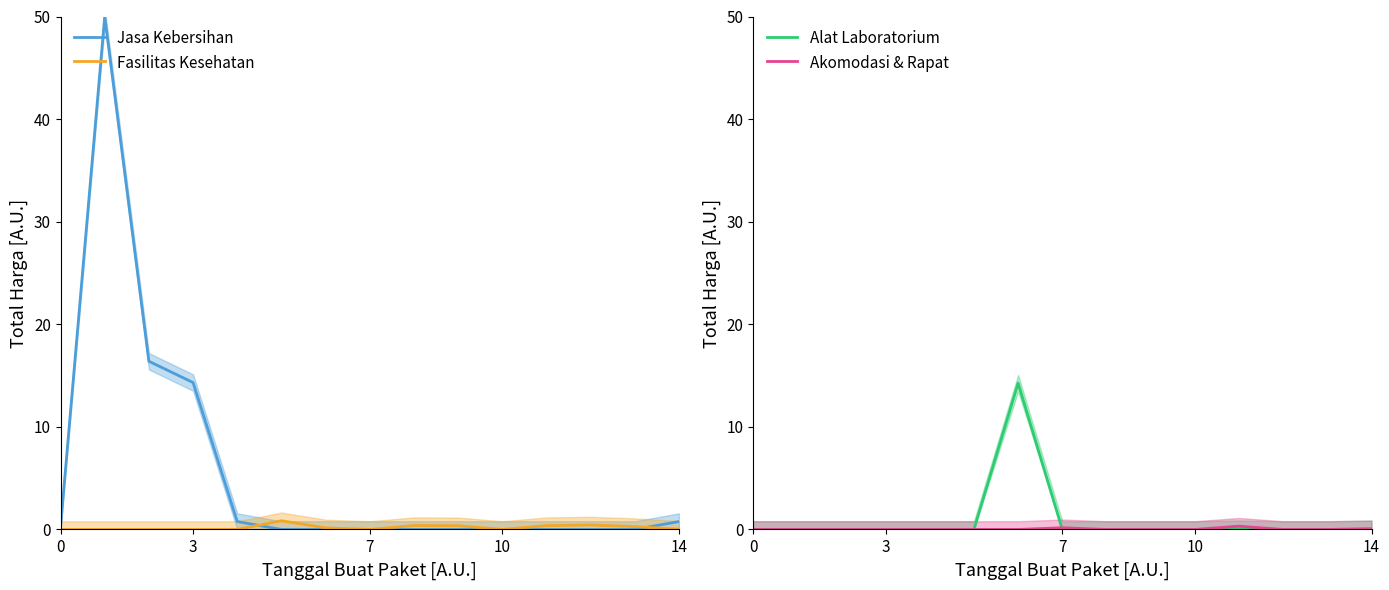

Which category has the lowest value across all series?

5